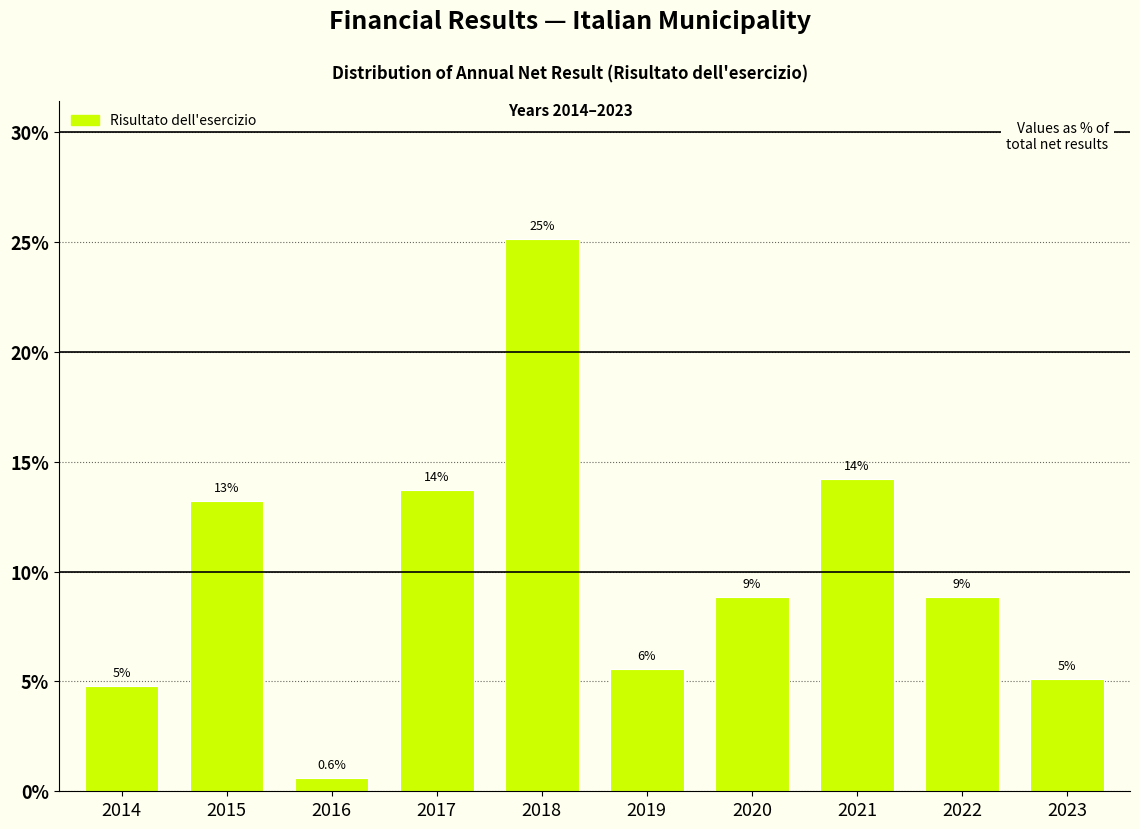

Does the chart contain any negative values?

No